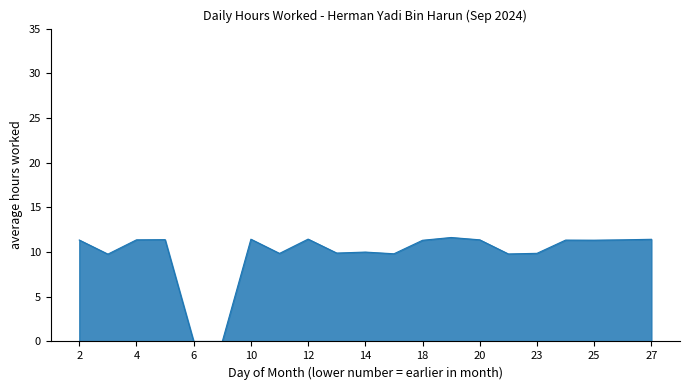

What is the difference between the maximum and minimum values?

11.6